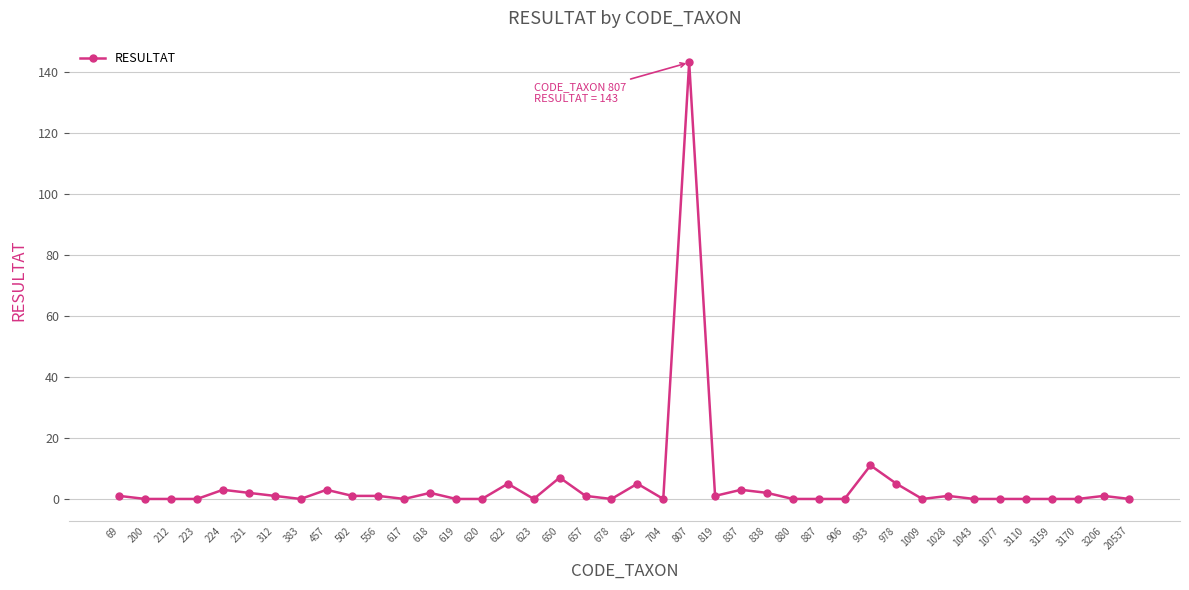

What is the difference between the maximum and minimum values?

143